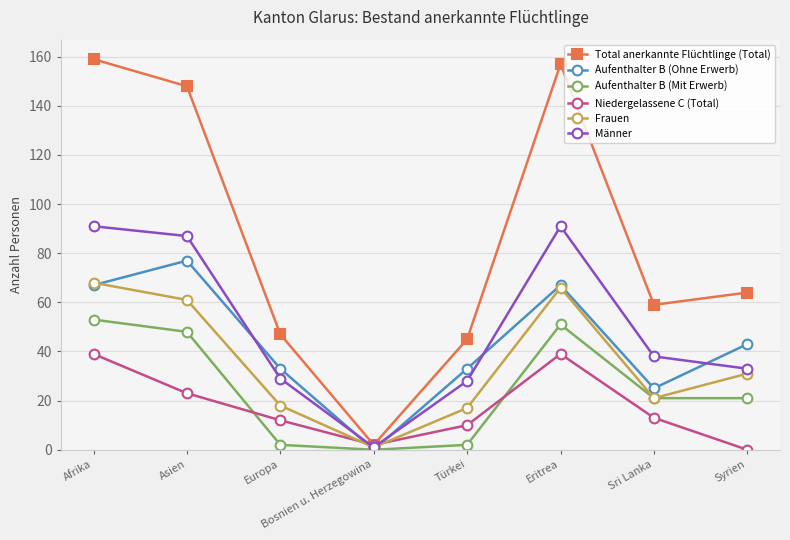

The value of Niedergelassene C (Total) at Eritrea is 11. True or false?

False